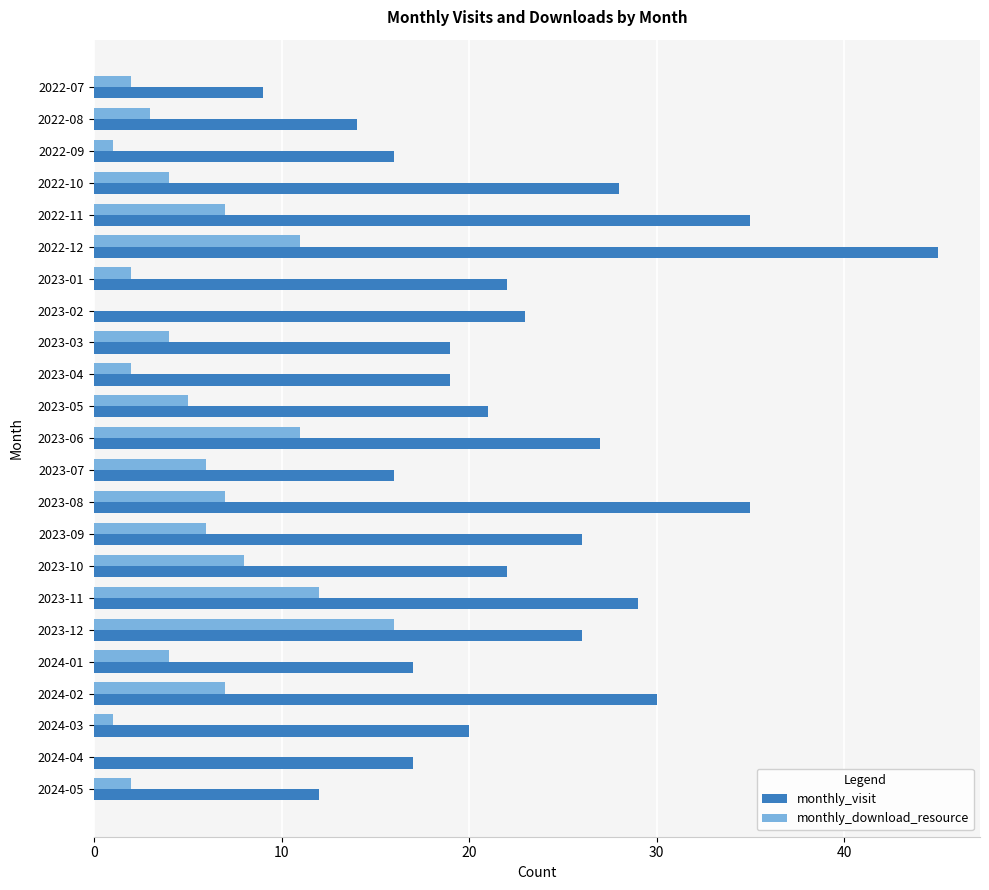

What is the total value across all series at 2023-11?

41